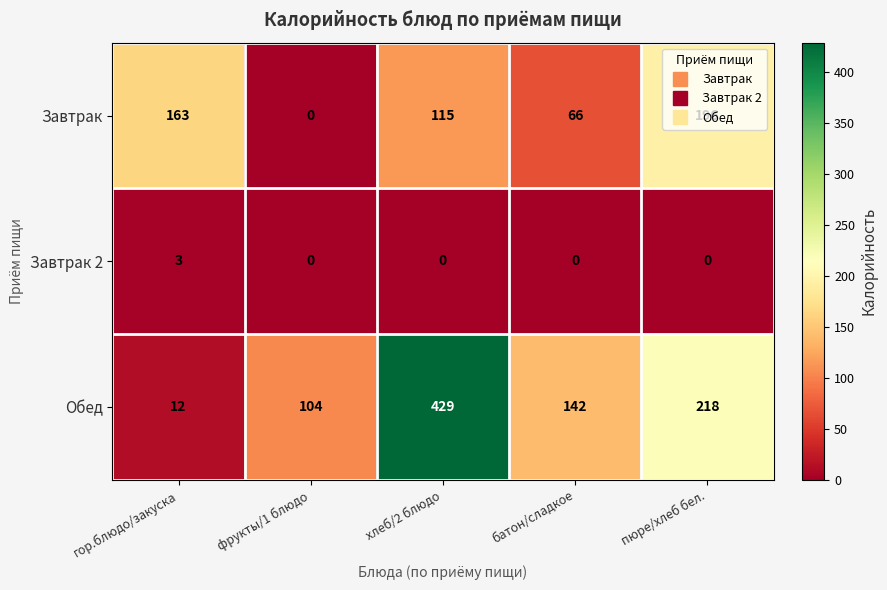

How many positive values does the Завтрак 2 series have?

1